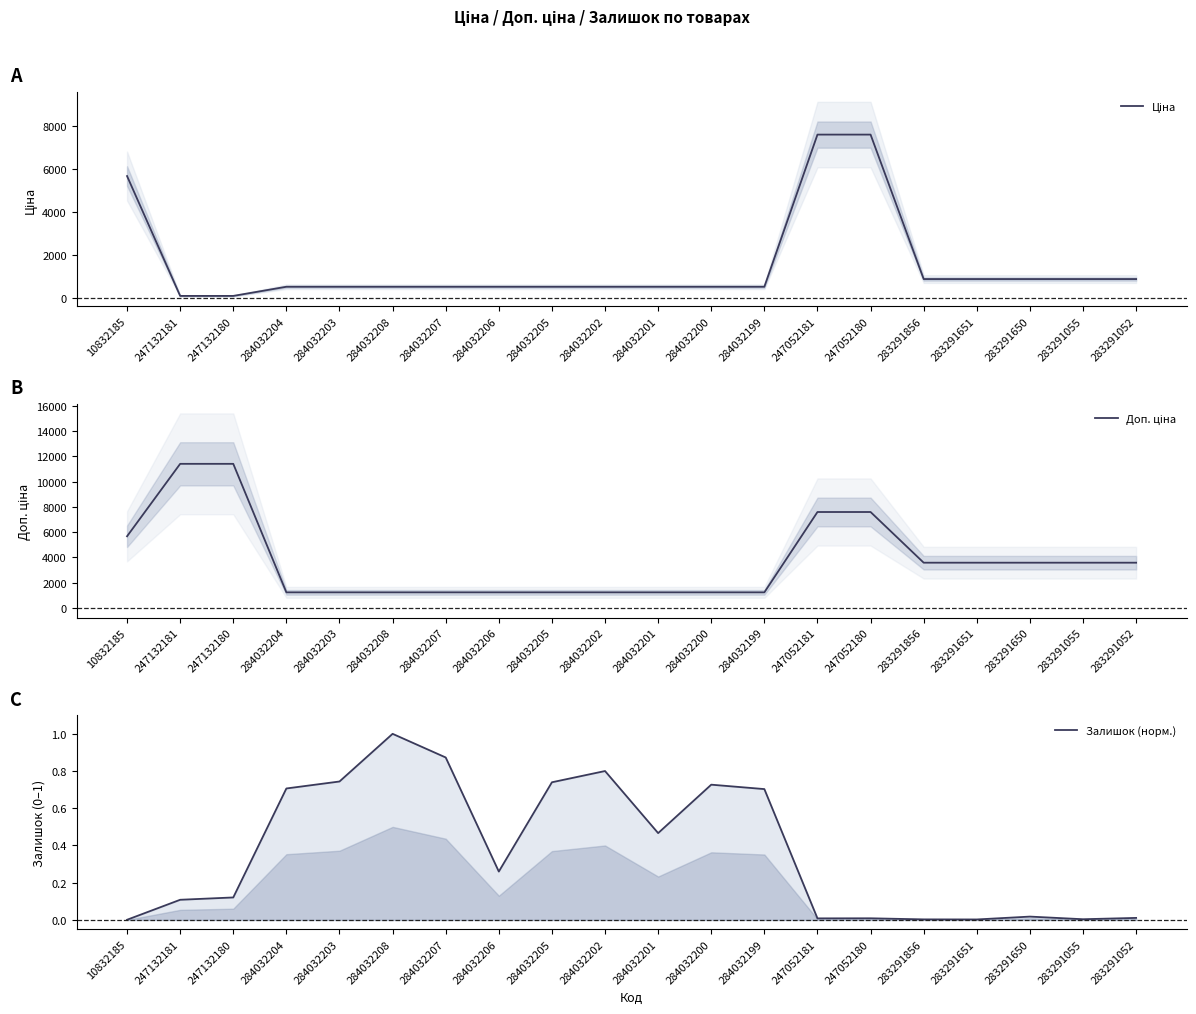

What is the maximum value for Залишок (норм.)?

1.0